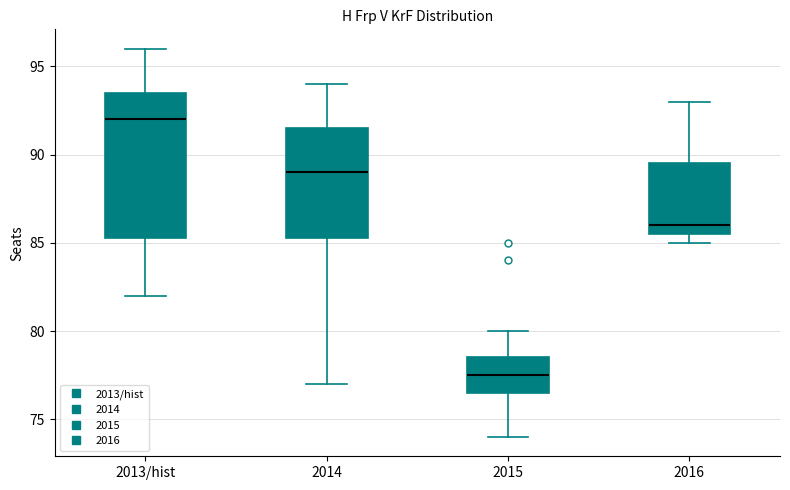

Reading left to right, read every box against the y-axis: the position of its median line, the range the box covers, and the ends of its whiskers. The values are not printed on the chart, so give them approximately, as read against the axis.

2013/hist: median 92.0, box 85.5 to 93.5, whiskers 82.0 to 96.0
2014: median 89.0, box 85.5 to 91.5, whiskers 77.0 to 94.0
2015: median 77.5, box 76.5 to 78.5, whiskers 74.0 to 80.0
2016: median 86.0, box 85.5 to 89.5, whiskers 85.0 to 93.0